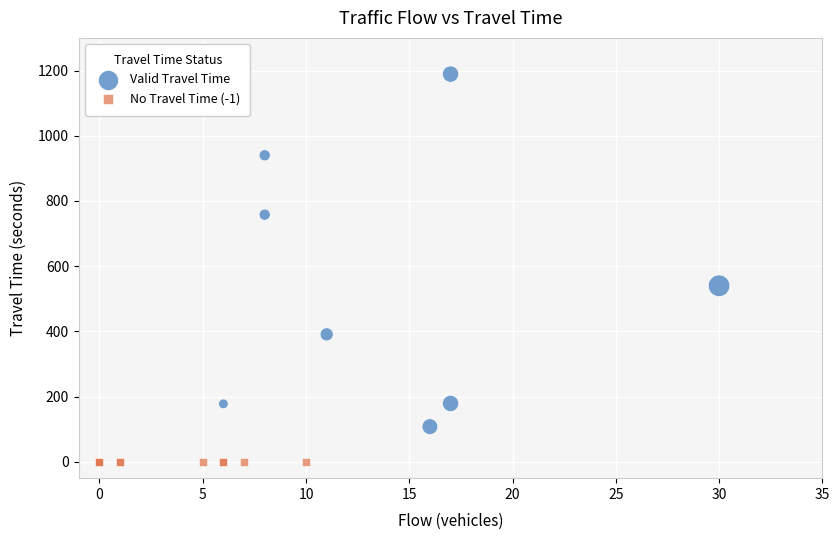

What are all the series names shown in the legend?

Valid Travel Time, No Travel Time (-1)